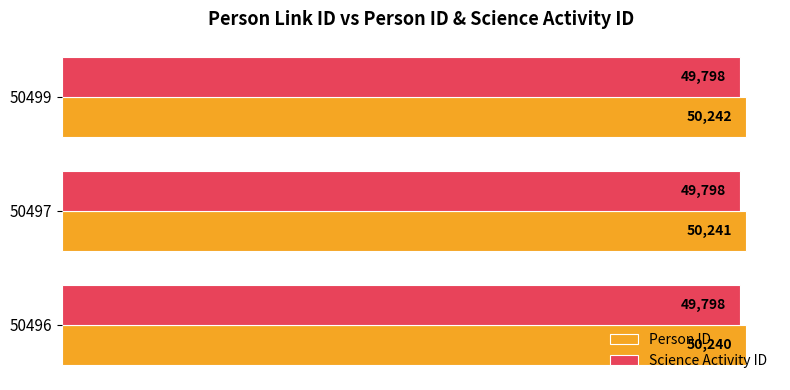

Where is Person ID nearest to the value 50241?

50497